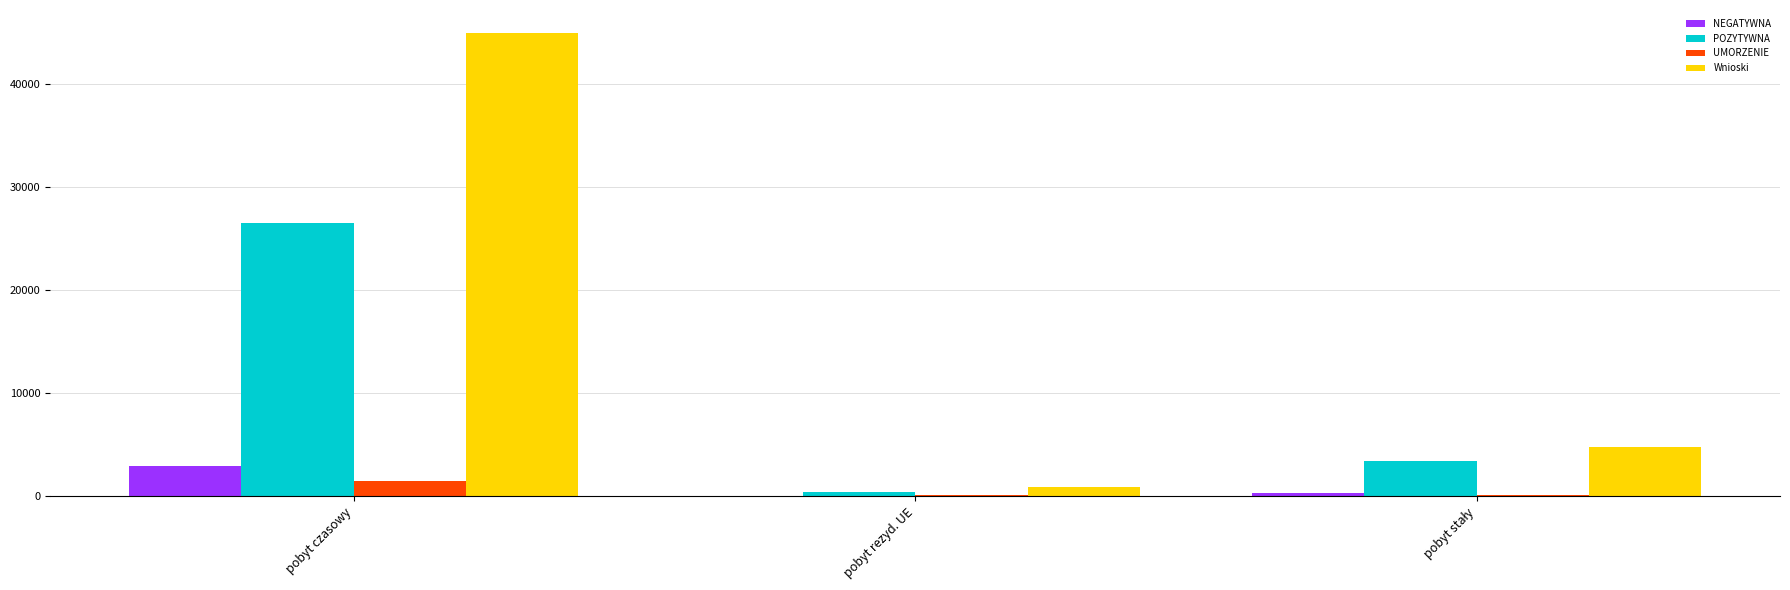

Which series has the largest total across all categories?

Wnioski